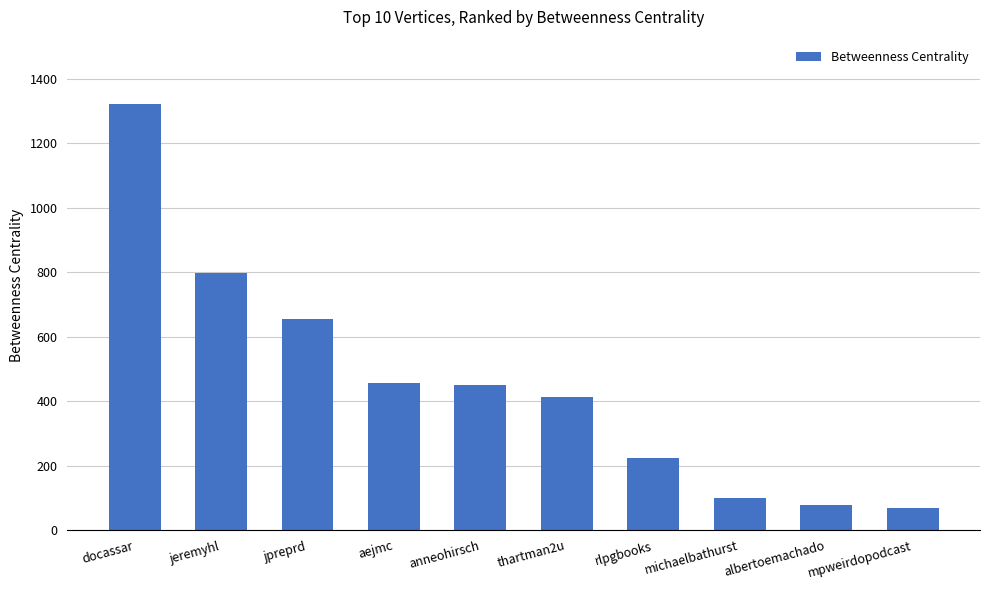

Between docassar and jeremyhl, which is larger?

docassar